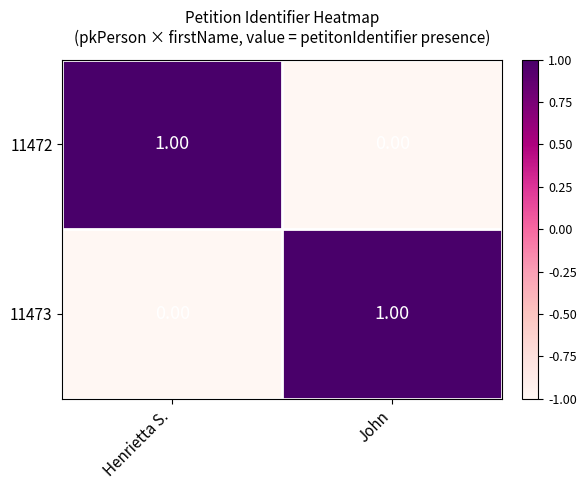

Rank the series at John from highest to lowest value.

11473, 11472